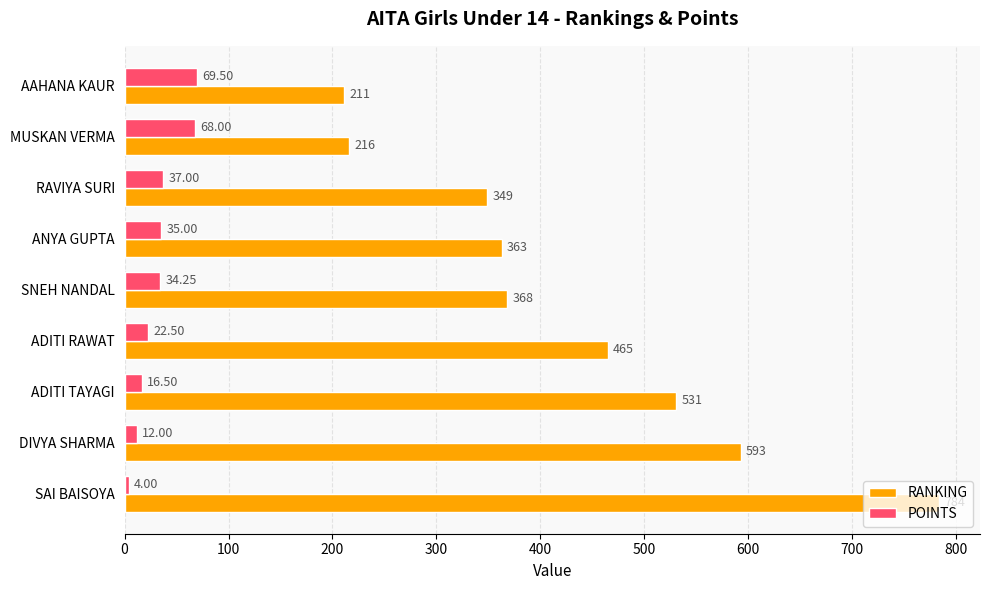

At how many categories does at least one series exceed 316?

7